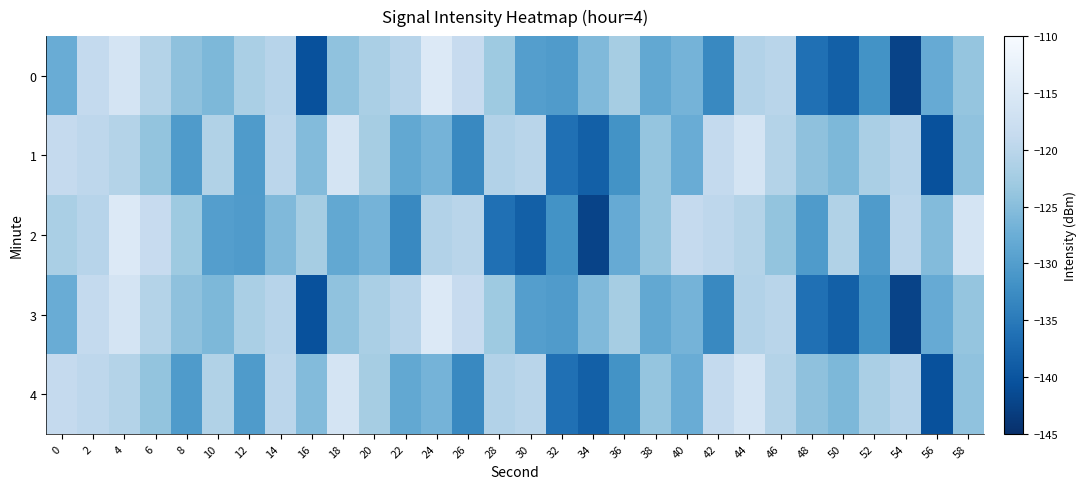

Count the number of data series in this chart.

5